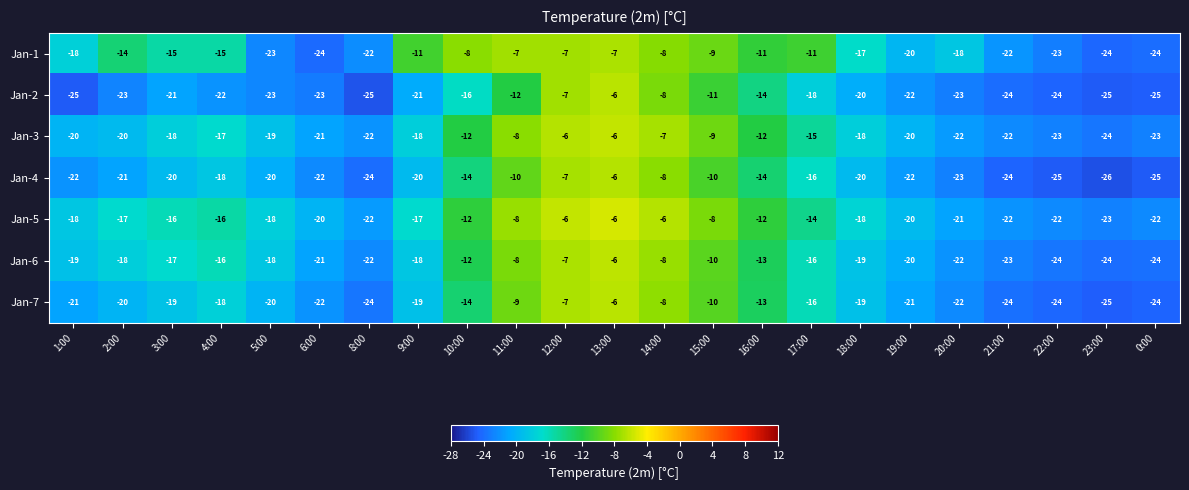

Between 10:00 and 11:00, which series saw the biggest shift?

Jan-7